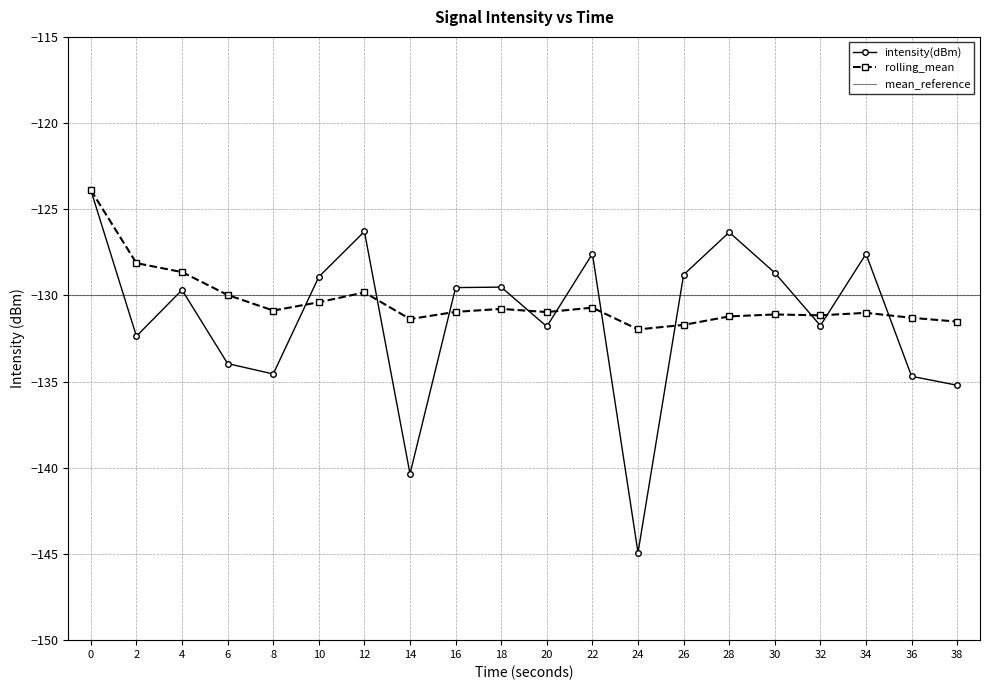

How many interior local valleys does the rolling_mean series have?

5